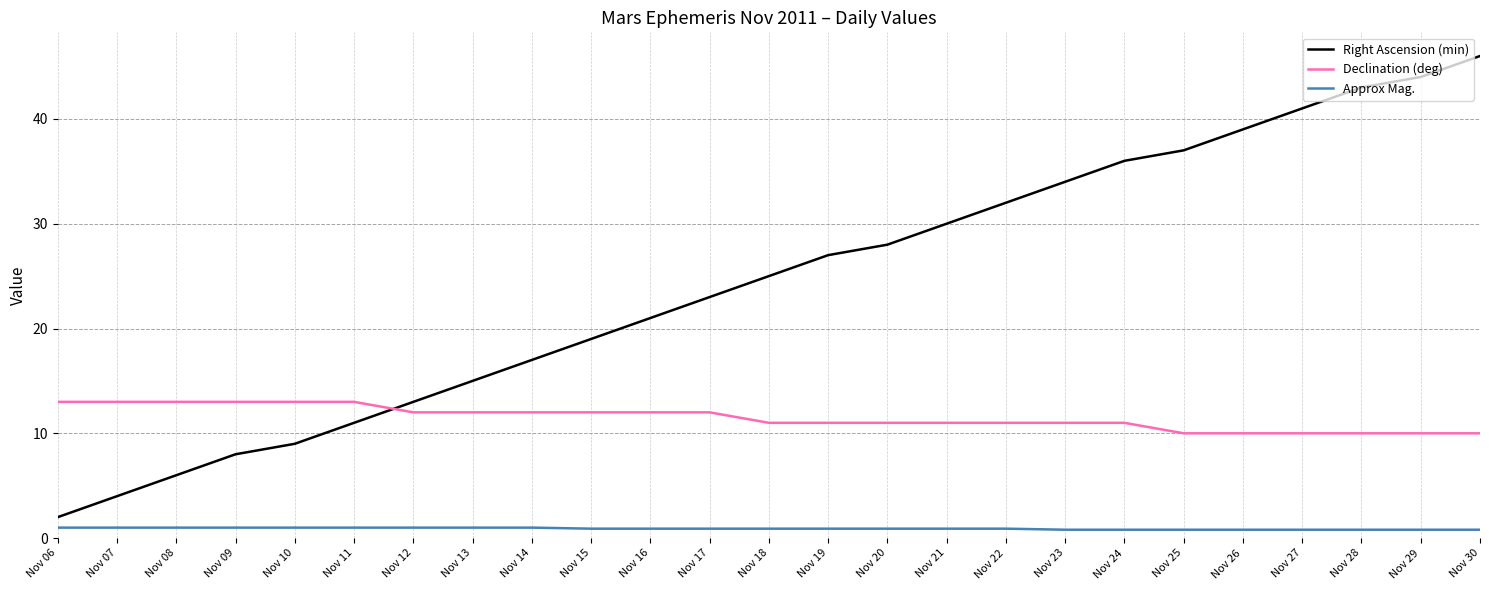

What is the spread (max minus min) of values at Nov 07?

12.0